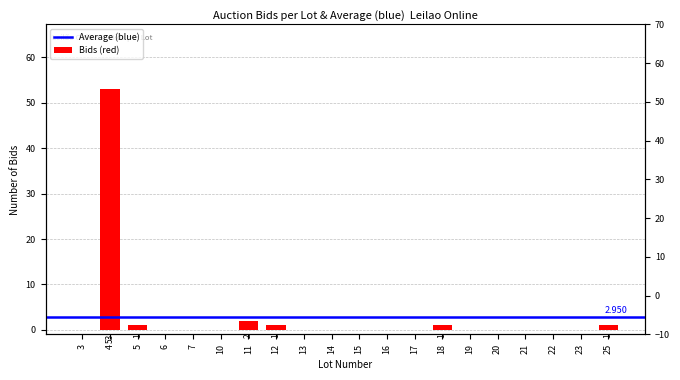

What is the sum of the values at 25 and 3?

1